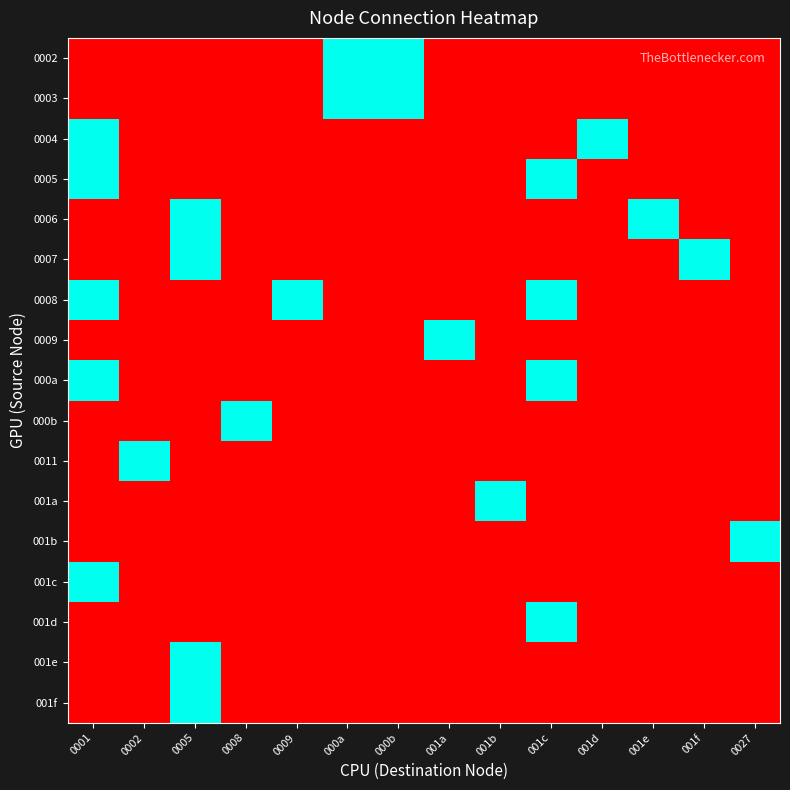

Which category has the lowest value across all series?

0001